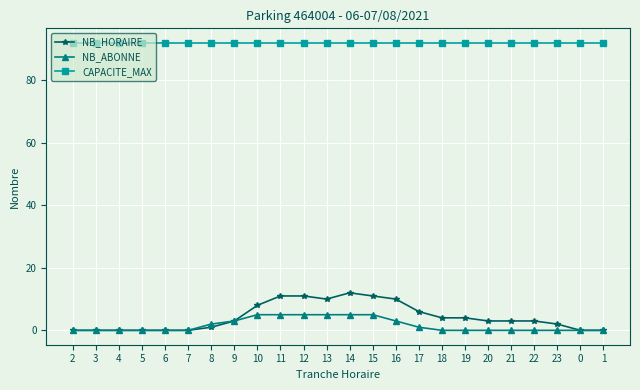

What is the spread (max minus min) of values at 4?

92